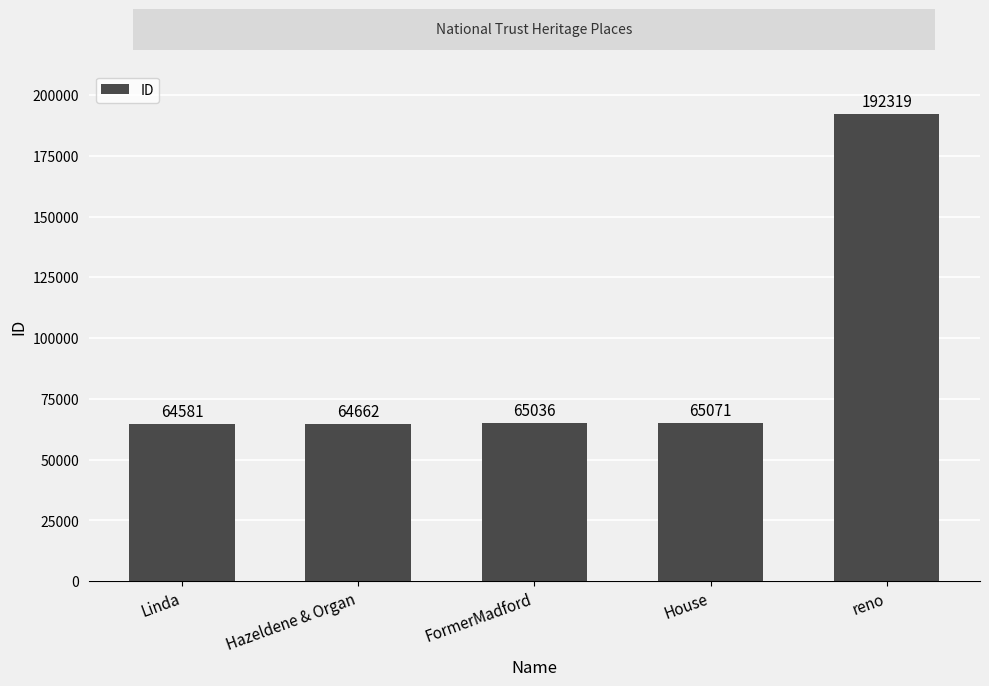

What is the minimum value shown in the chart?

64581